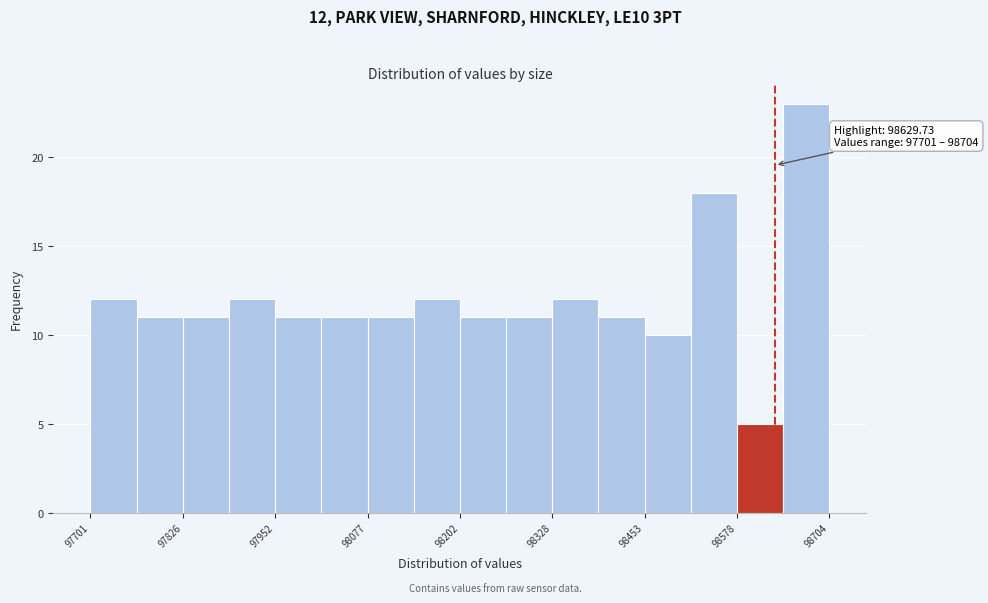

Around what value on the x-axis is the tallest bar? Give the approximate position of its centre, as read against the axis.

98680